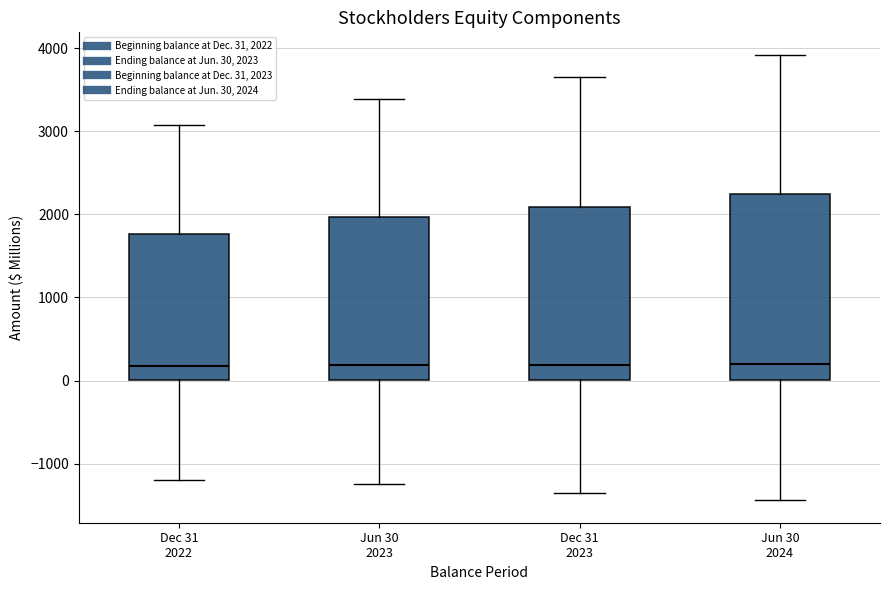

Where does the lower whisker of the box for Jun 30 2024 end on the y-axis? The values are not printed on the chart, so give them approximately, as read against the axis.

-1400